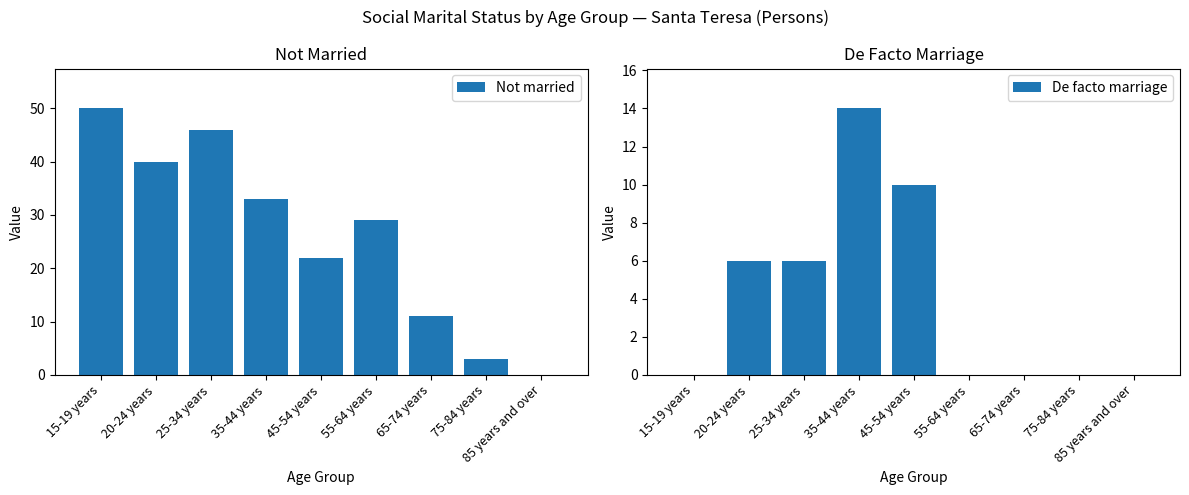

Reading left to right, what are all the values shown in this chart?

Not married: 50	40	46	33	22	29	11	3	0
De facto marriage: 0	6	6	14	10	0	0	0	0